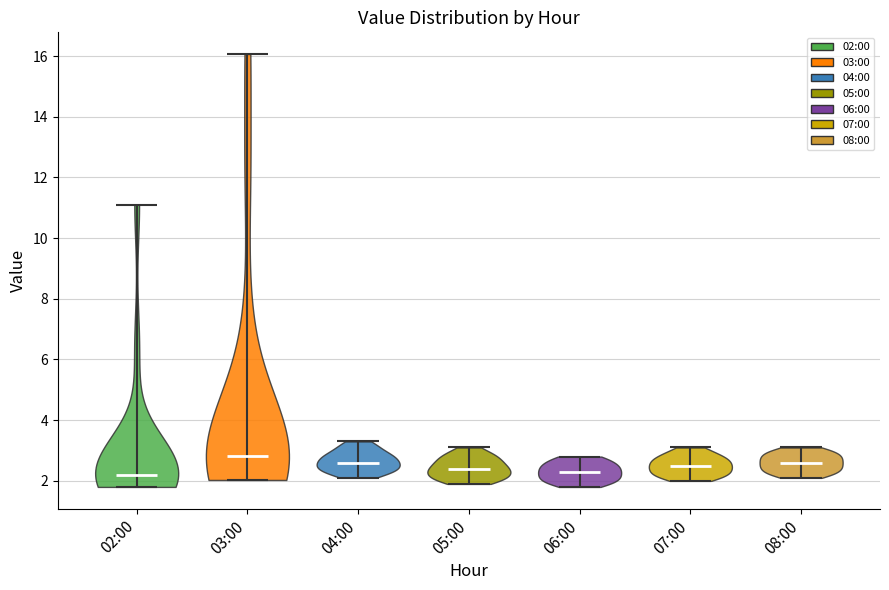

Reading left to right, read every violin against the y-axis: where its median line is, and the lowest and highest points it reaches. The values are not printed on the chart, so give them approximately, as read against the axis.

02:00: median line 2.2, lowest point 1.8, highest point 11.2
03:00: median line 2.8, lowest point 2.0, highest point 16.0
04:00: median line 2.6, lowest point 2.2, highest point 3.4
05:00: median line 2.4, lowest point 2.0, highest point 3.2
06:00: median line 2.4, lowest point 1.8, highest point 2.8
07:00: median line 2.6, lowest point 2.0, highest point 3.2
08:00: median line 2.6, lowest point 2.2, highest point 3.2